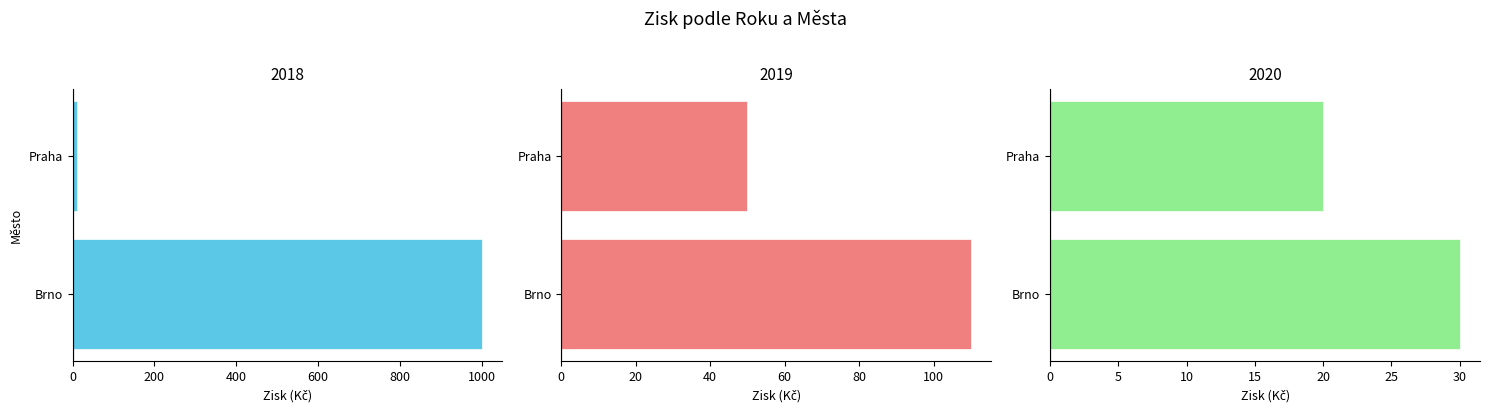

Which series has the largest total across all categories?

Brno